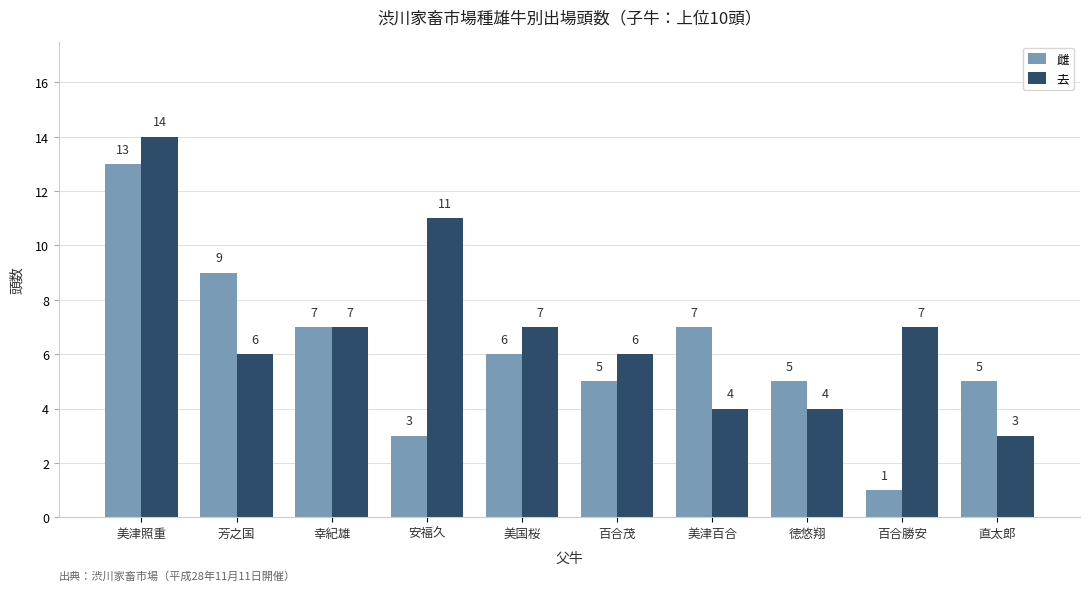

What is the approximate value of 雌 at 美国桜, to the nearest 5?

5